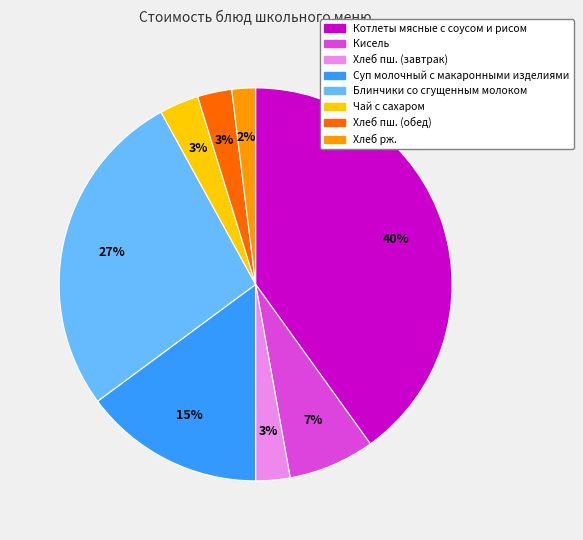

To the nearest percent, what percentage of the pie is Хлеб пш. (завтрак)?

3%